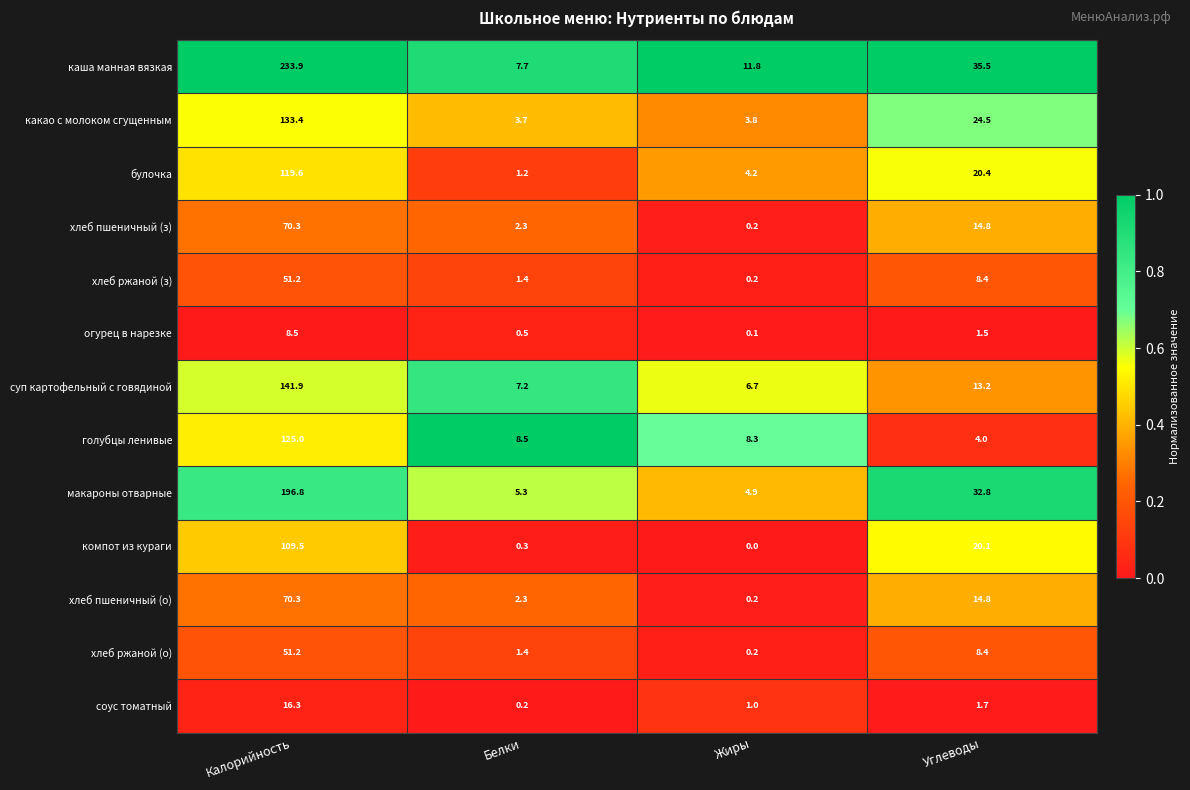

Which series has the widest spread of values?

каша манная вязкая